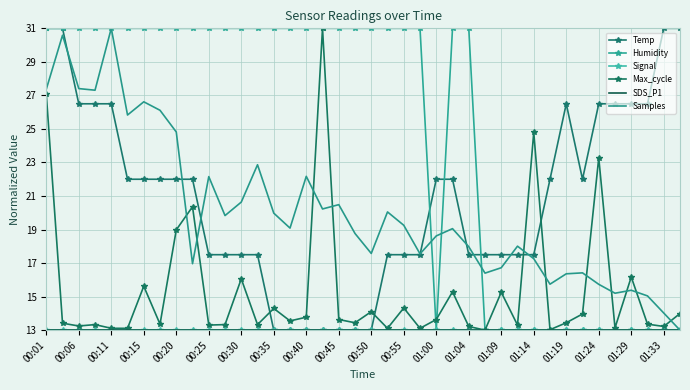

Which series has the largest total across all categories?

Humidity